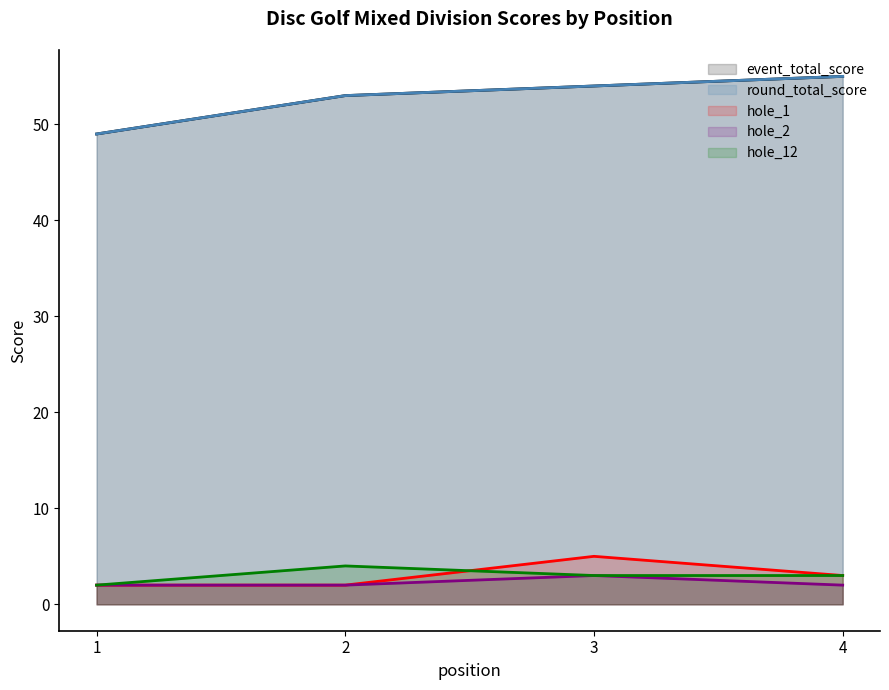

What is the sum of the hole_12 values at 3 and 1?

5